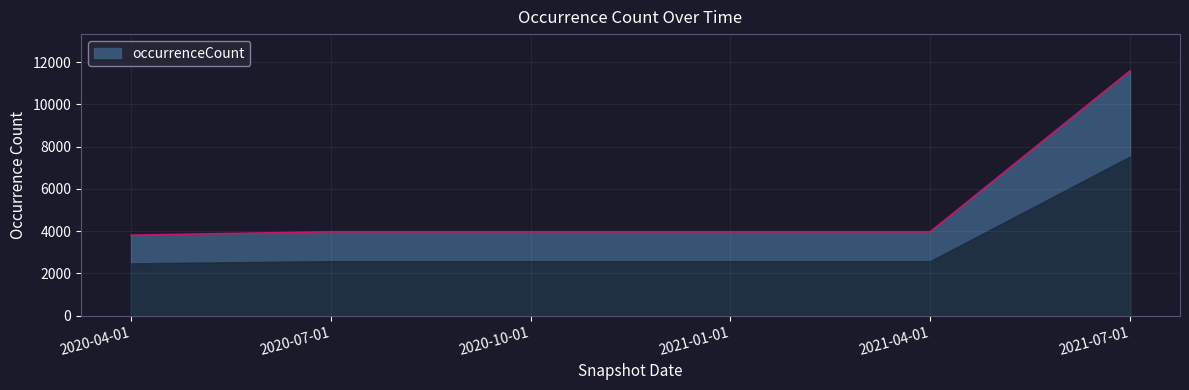

What is the greatest value displayed?

11590